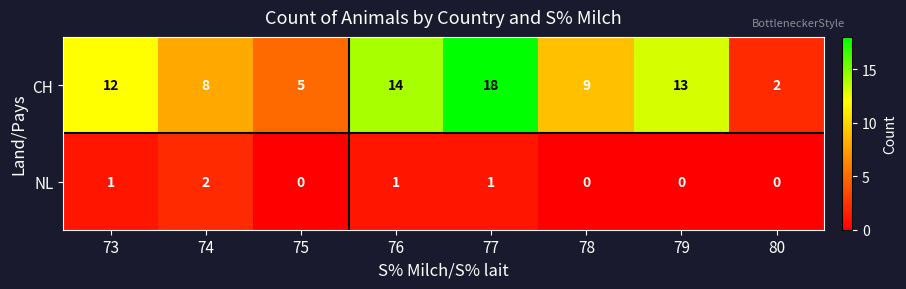

What value does the CH series have at 74, to the nearest 10?

10